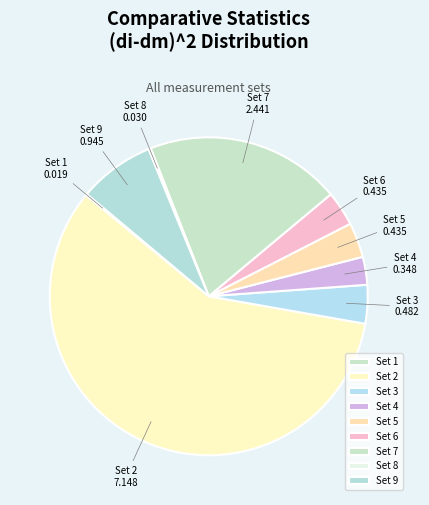

True or false: Set 7 accounts for 20% of the total.

True